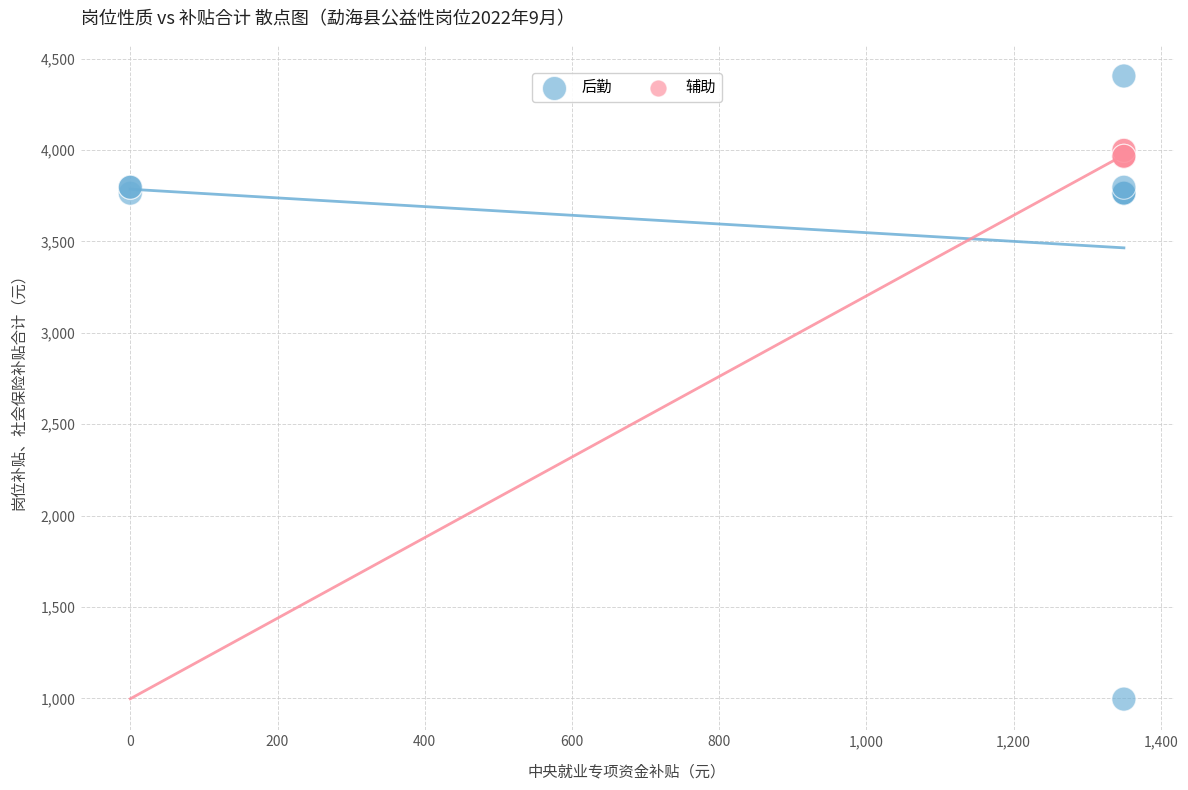

Which series has the largest Y range (max minus min)?

后勤